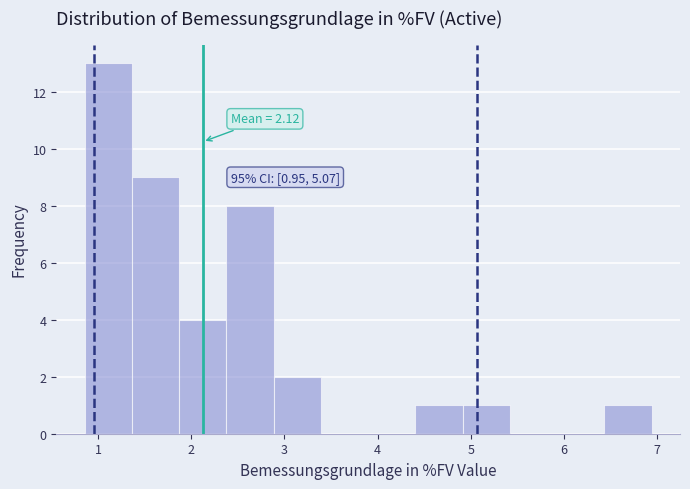

Which range on the x-axis has the tallest bar?

0.9 to 1.4